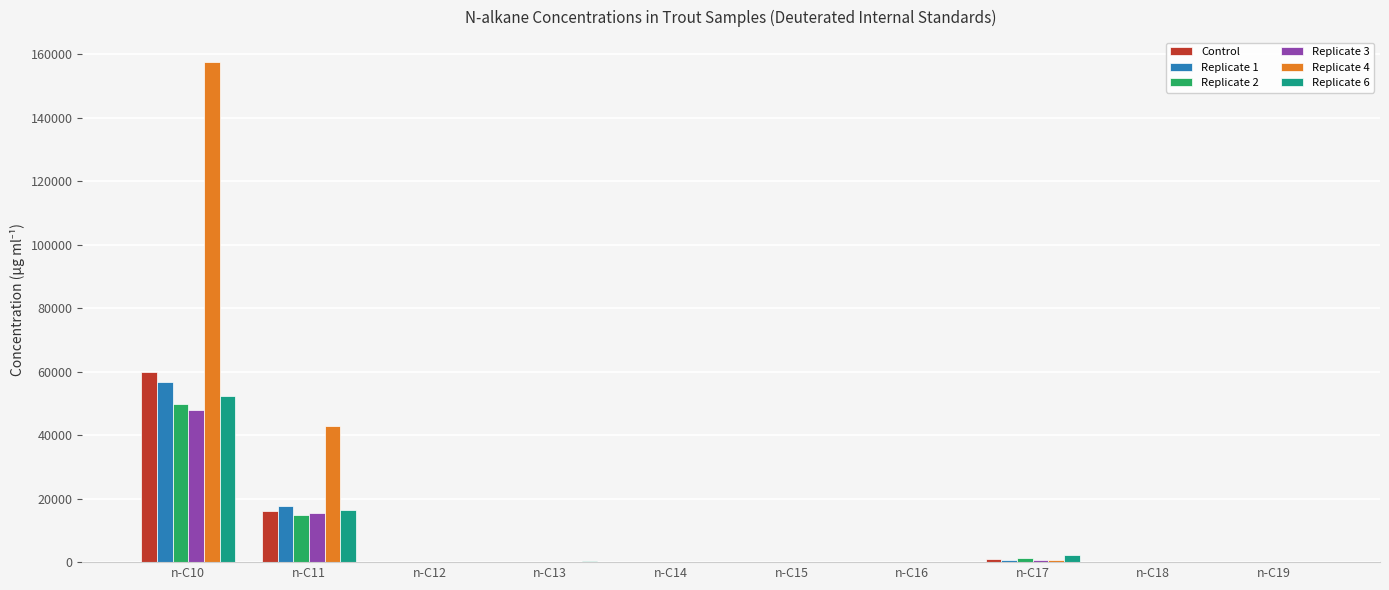

At which category is the sum across all series the highest?

n-C10